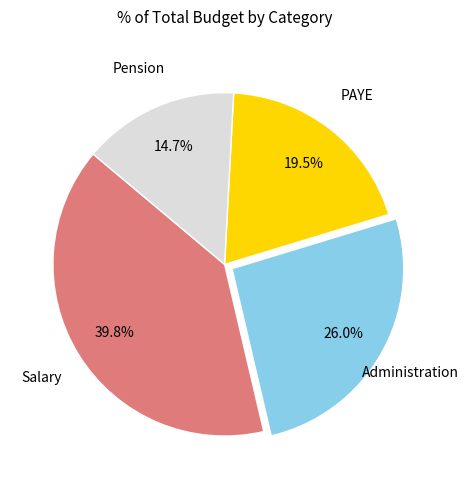

Is there a majority slice in this chart?

No